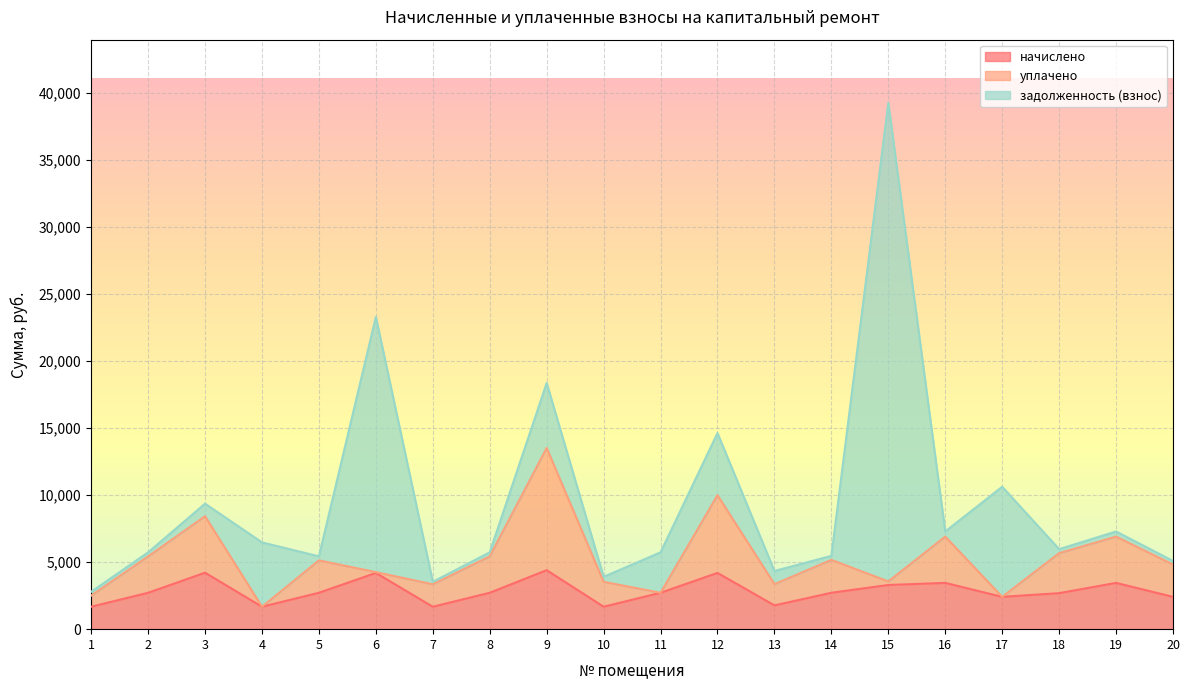

What is the value of the уплачено point at the 20th from the left?

2410.2